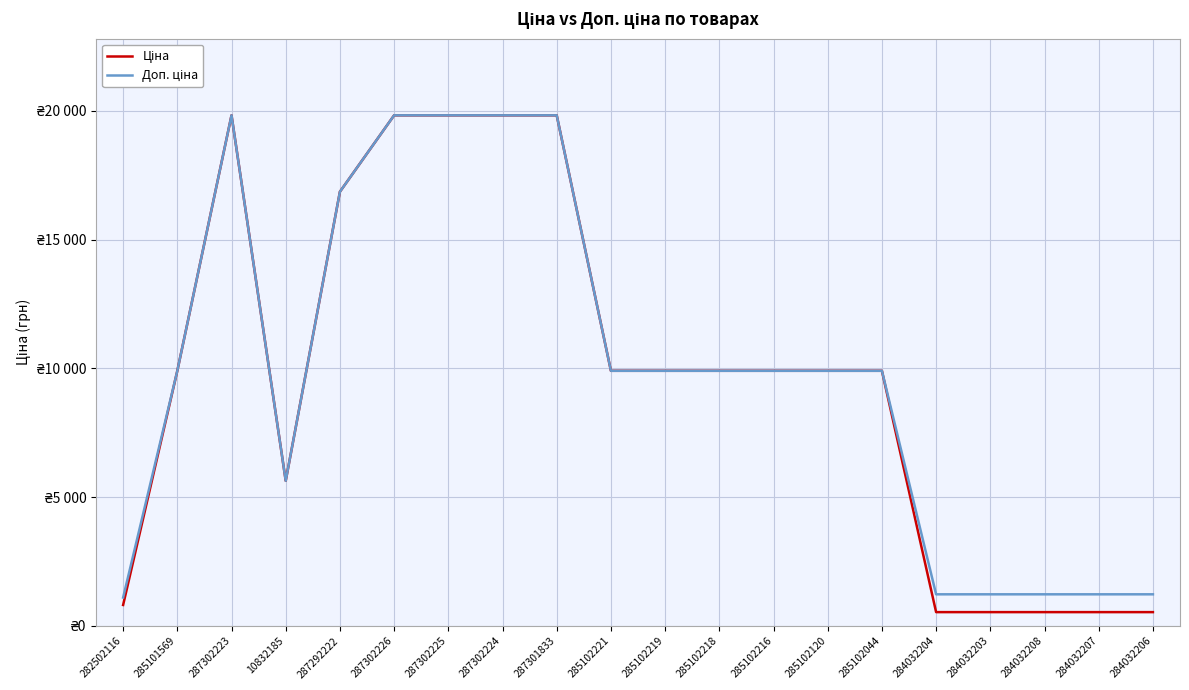

Does the chart have visible grid lines?

Yes